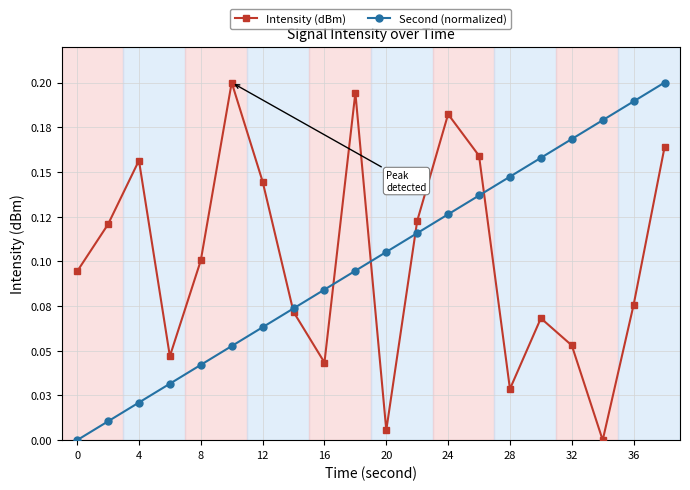

True or false: Intensity (dBm) has more than 0 interior local peaks.

True